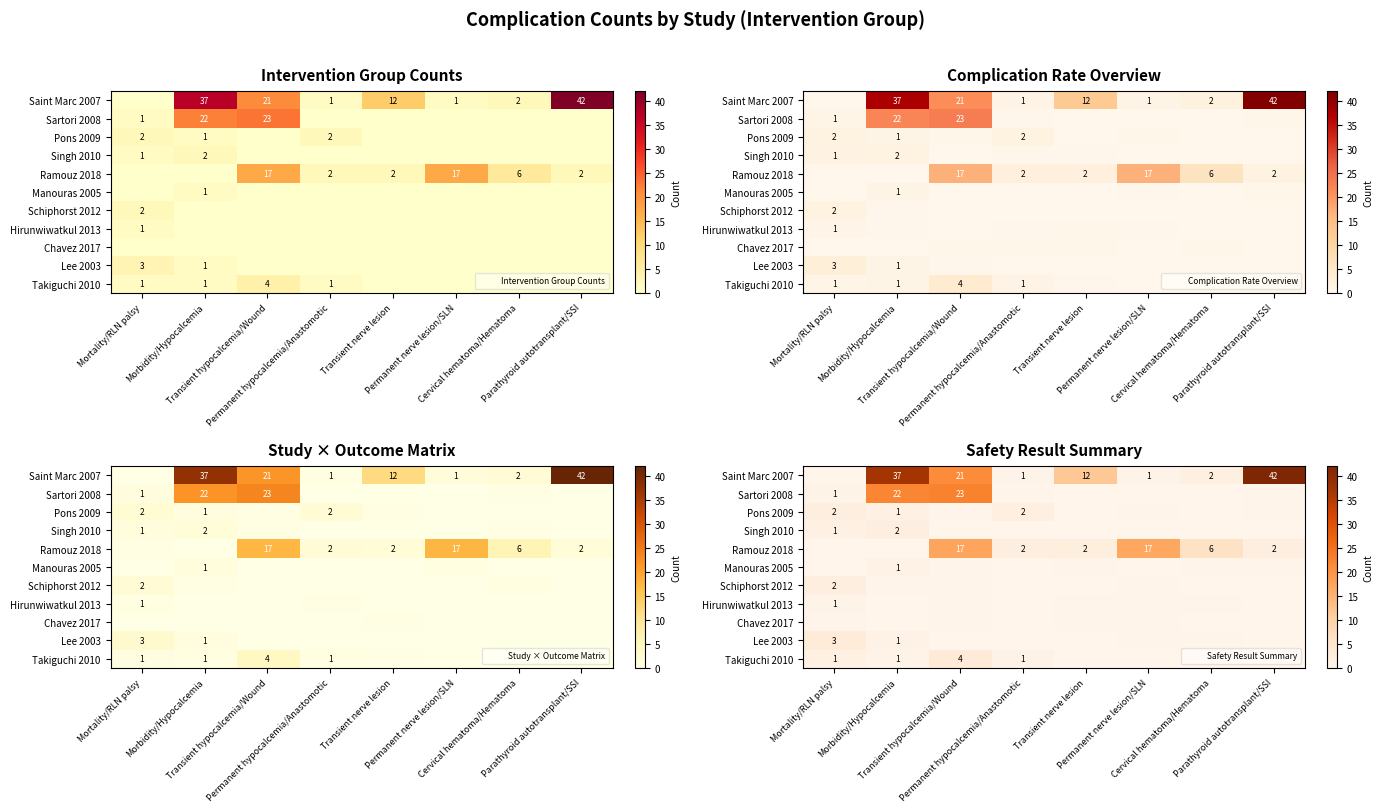

How many series are shown in this chart?

11